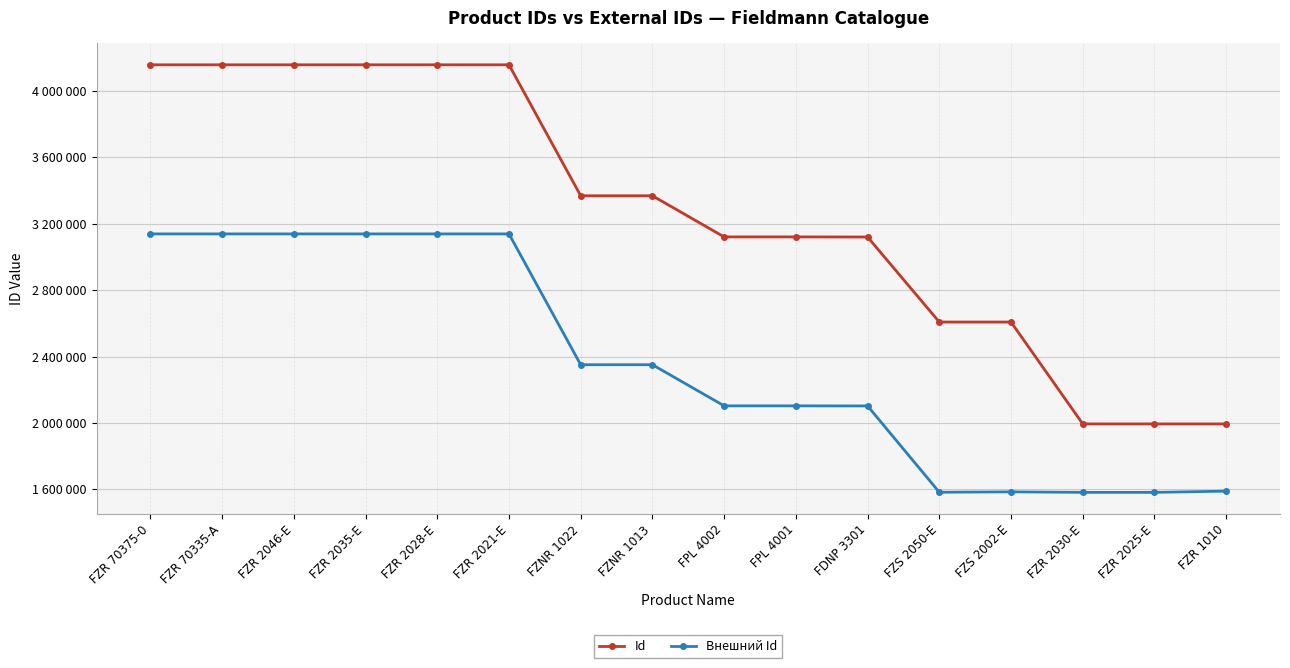

What are all the series names shown in the legend?

Id, Внешний Id